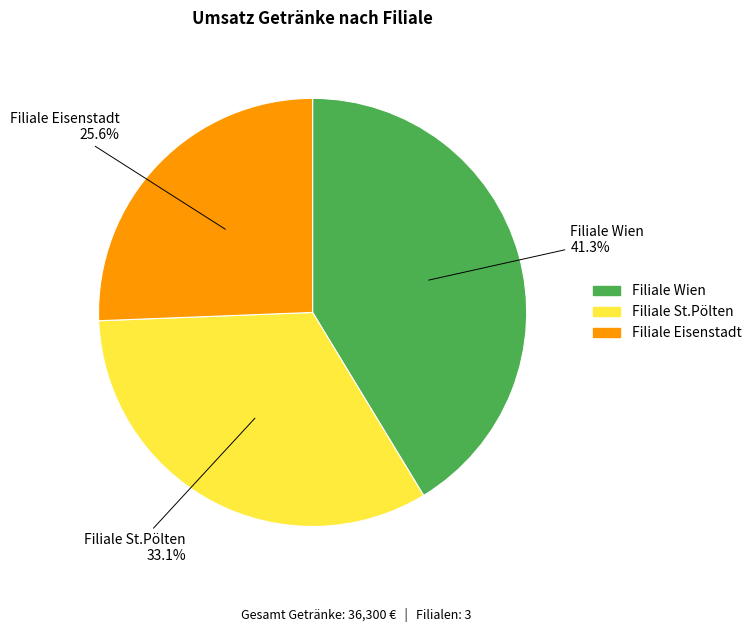

Is there a majority slice in this chart?

No